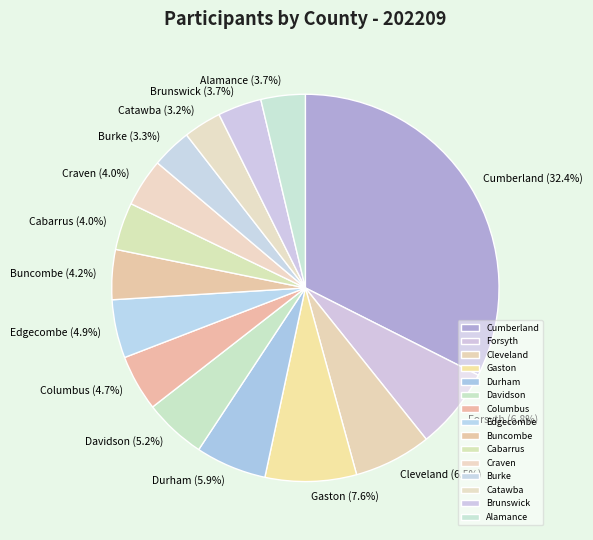

How many segments does this pie chart have?

15